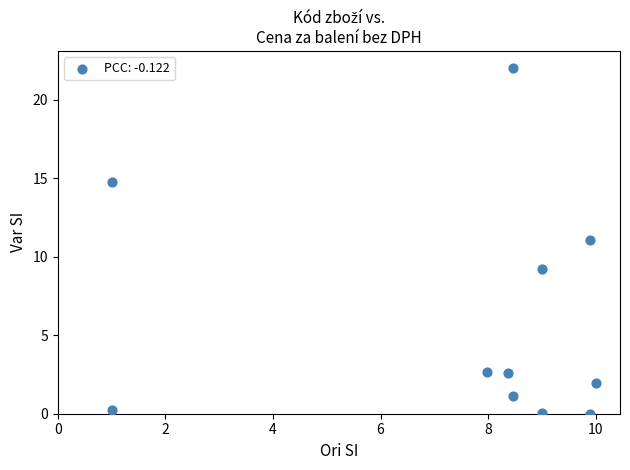

What is the range of Y values (max minus min)?

22.0